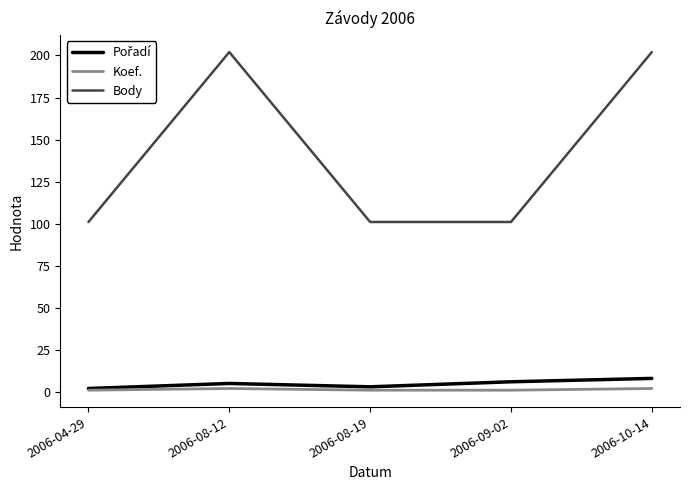

The Body series shows 202 at 2006-08-12. True or false?

True